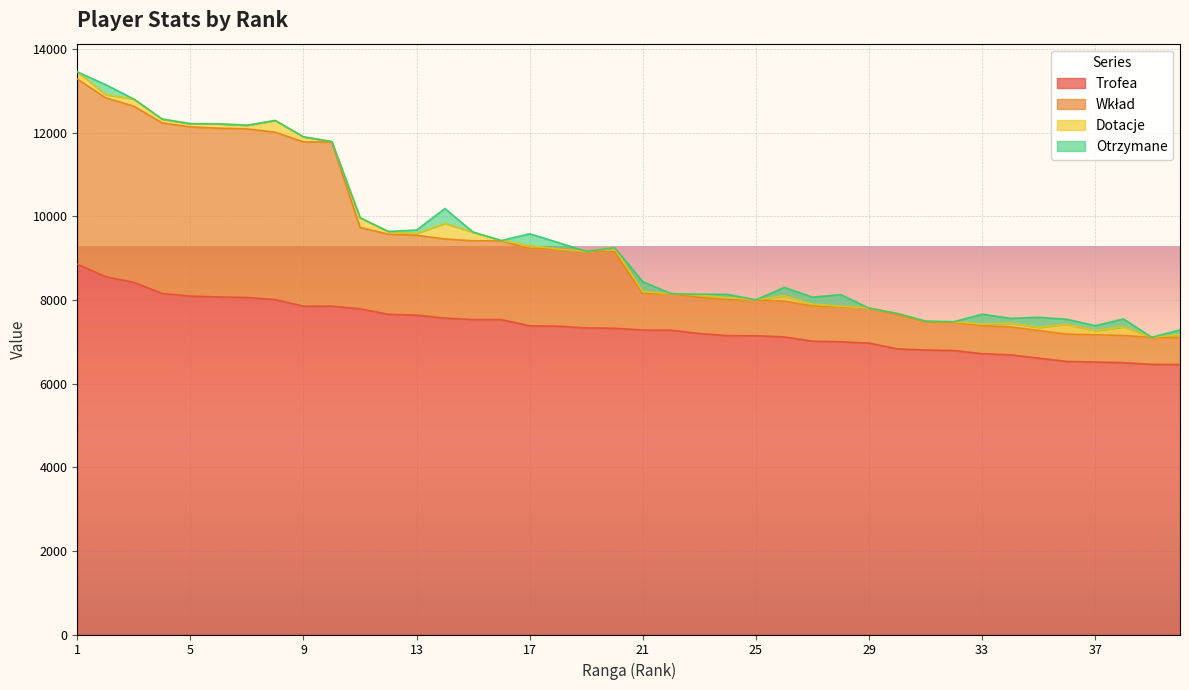

How many lines are shown in the chart?

4